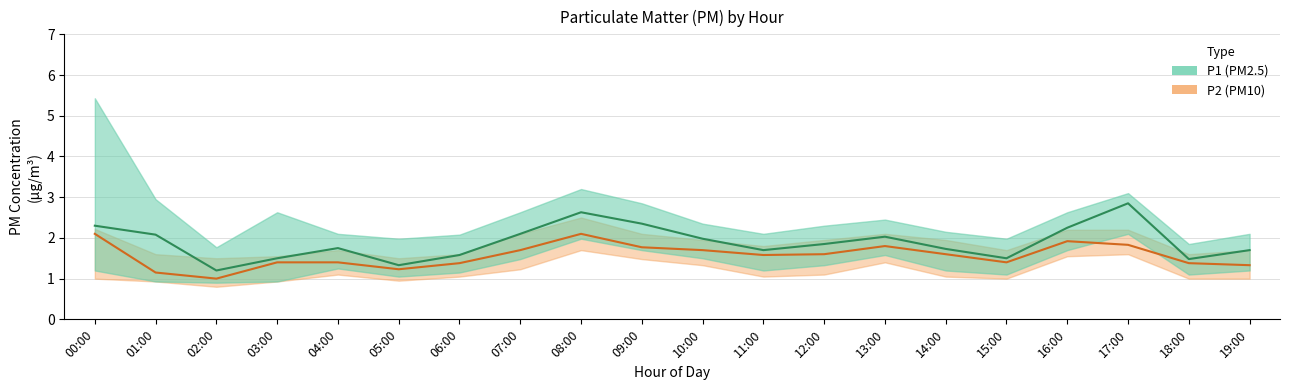

The P2 series shows 1.7 at 10:00. True or false?

True